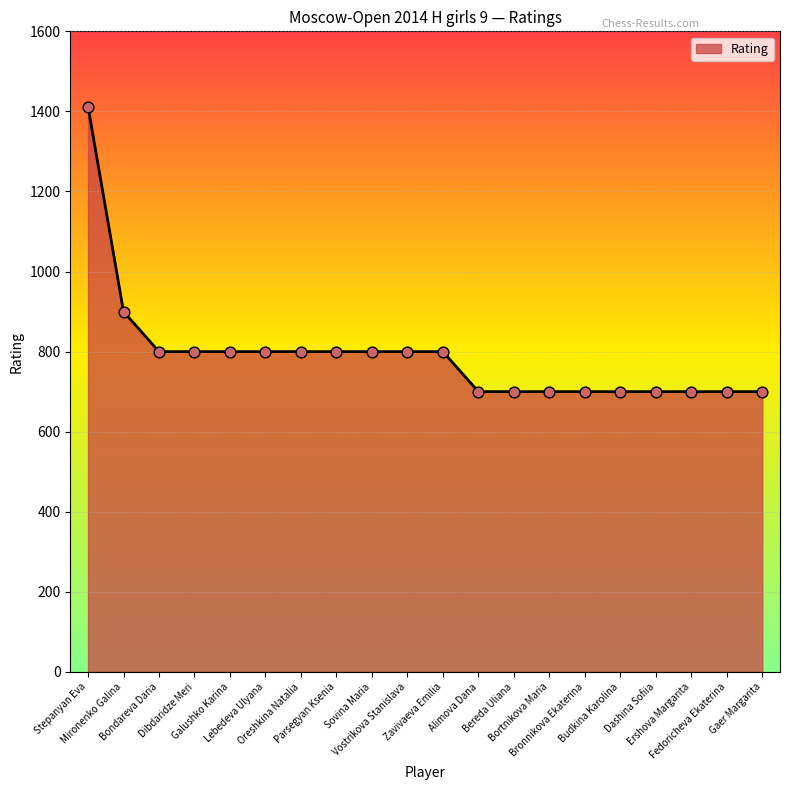

What is the change in value from Zavivaeva Emilia to Gaer Margarita?

-100